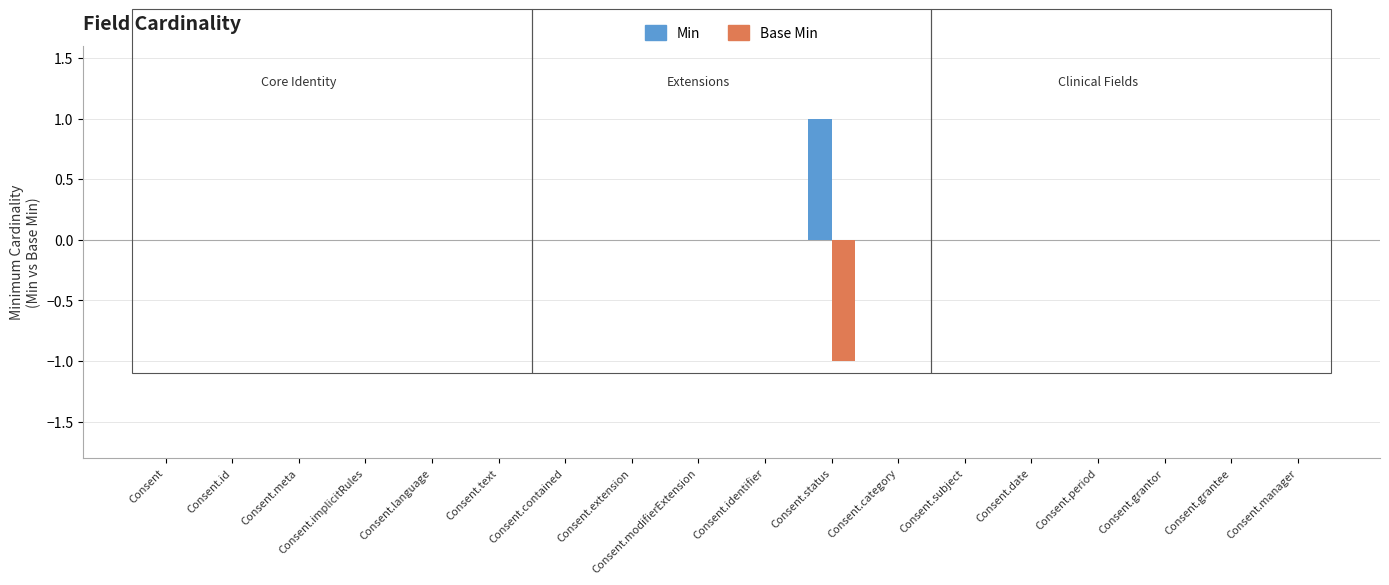

True or false: Min has a value of 0 at Consent.extension.

True